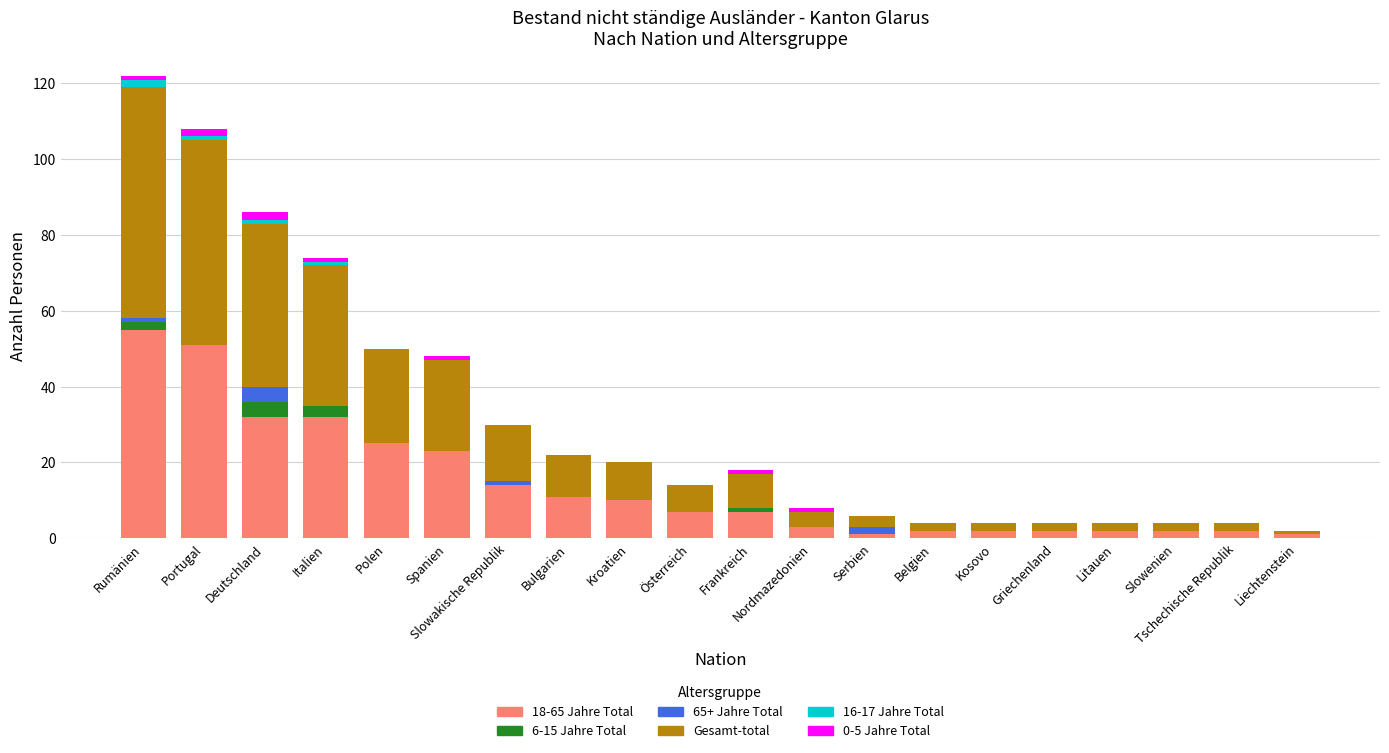

What is the sum of all 18-65 Jahre Total values?

284